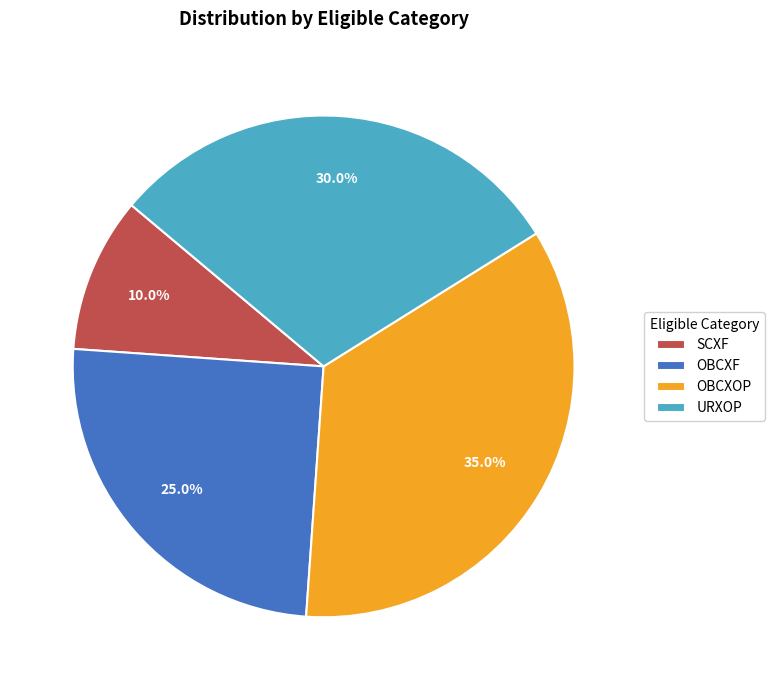

What percentage do URXOP and OBCXF together represent?

55.0%